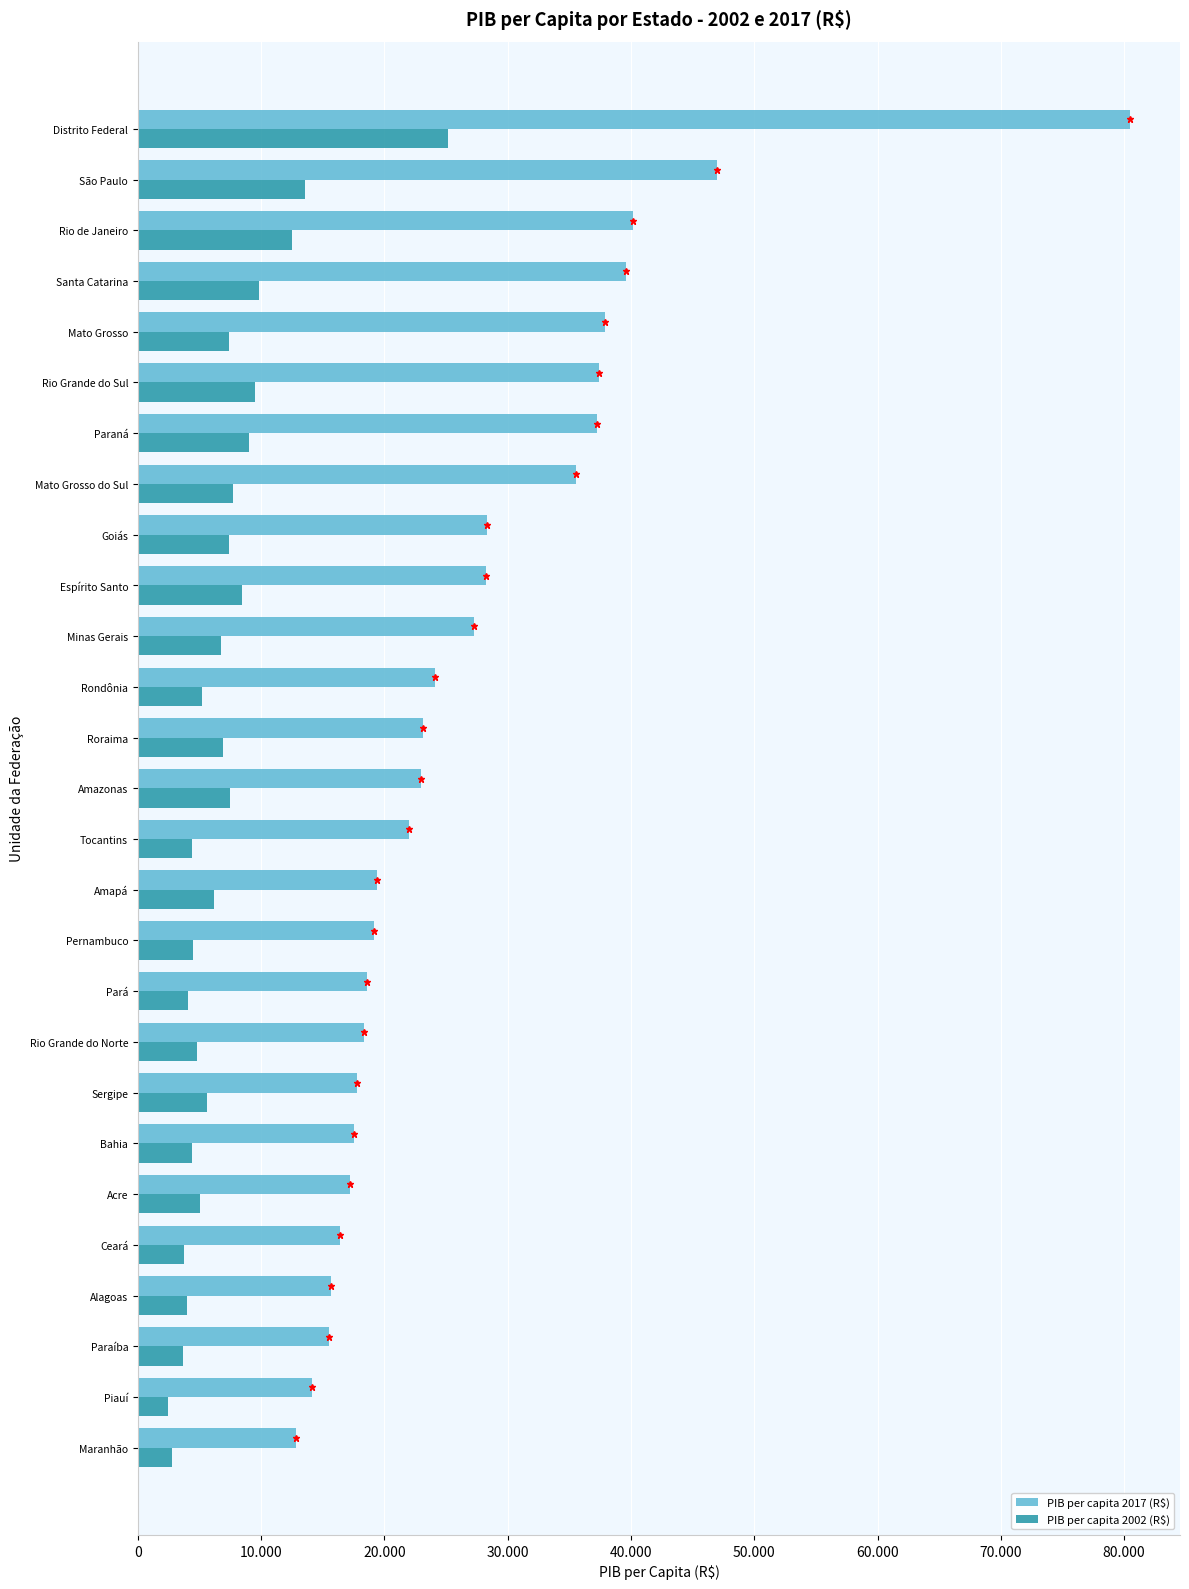

What is the average value of the PIB per capita 2002 (R$) series?

7125.0